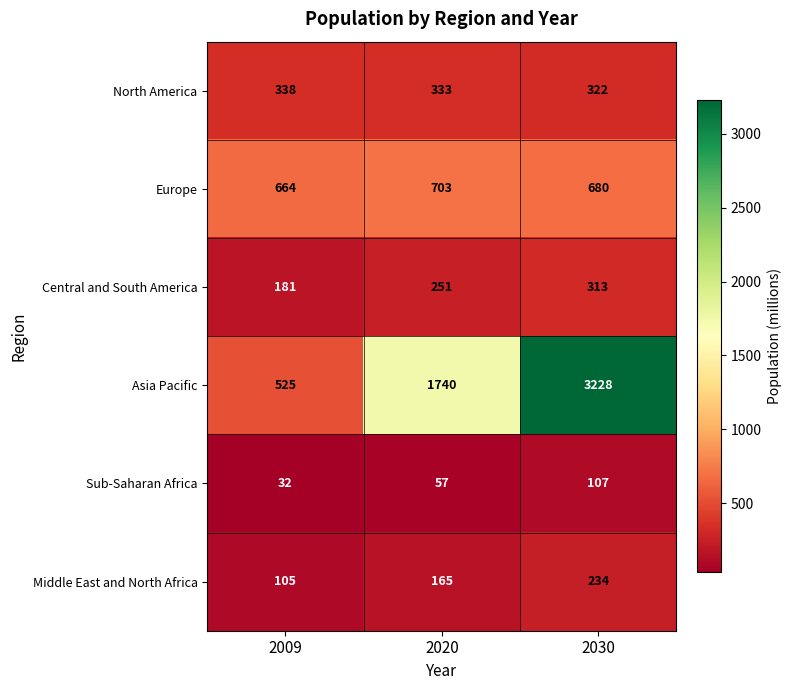

What is the difference between the maximum and minimum values in the North America series?

16